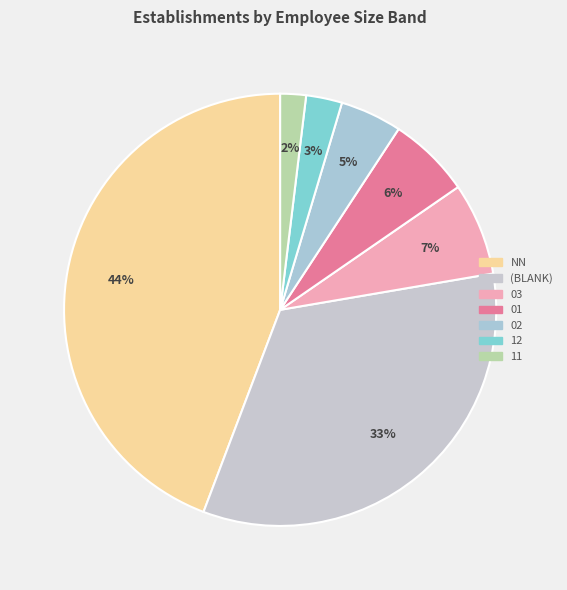

How many segments does this pie chart have?

7